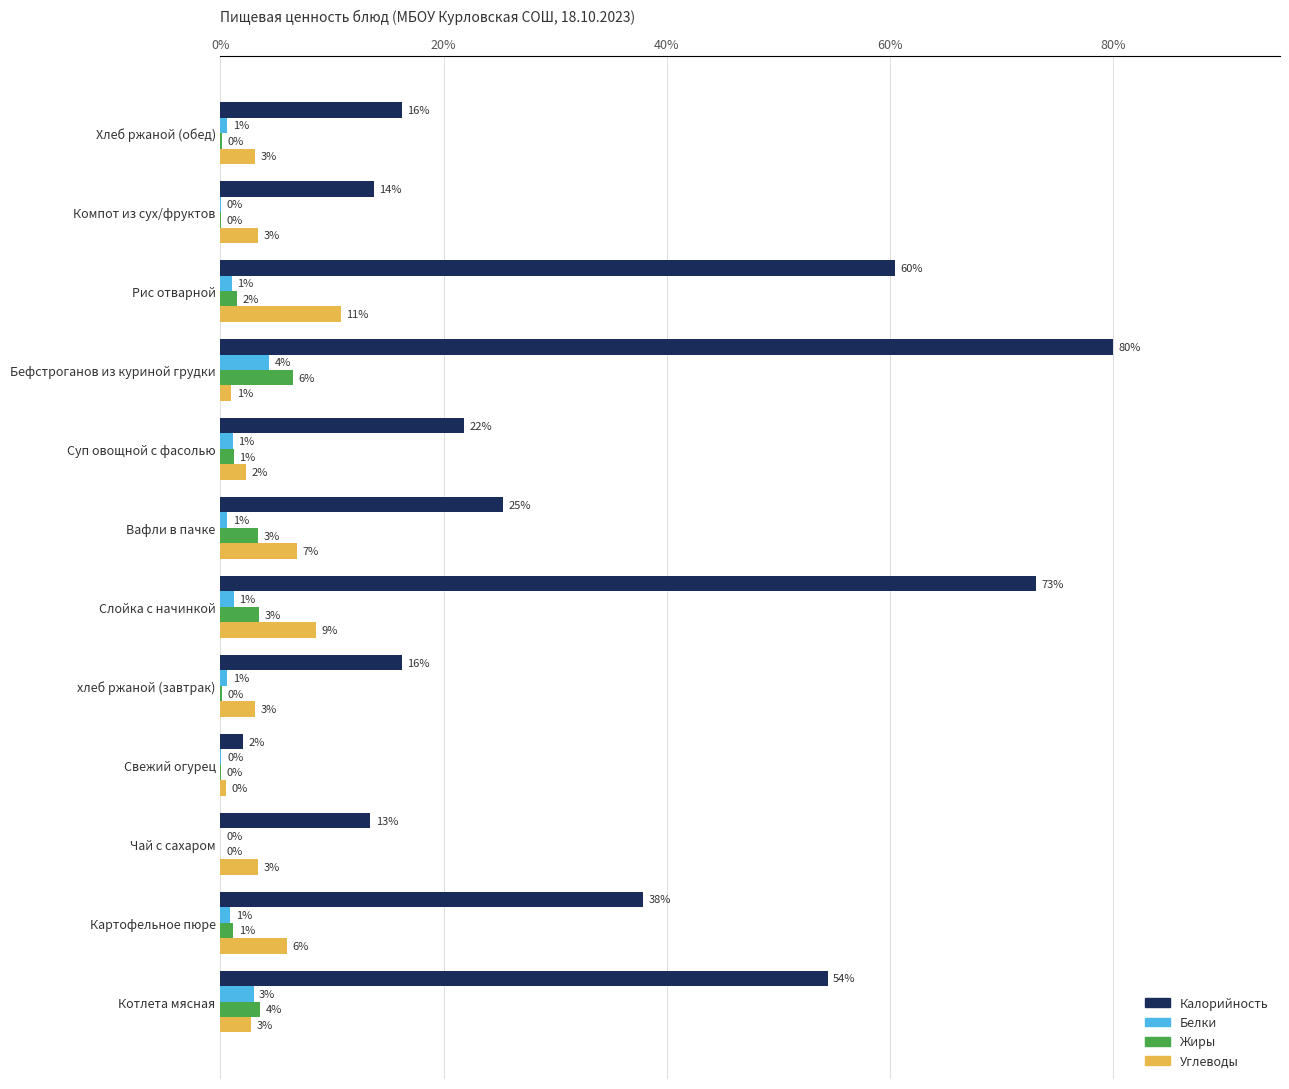

What are all the series names shown in the legend?

Калорийность, Белки, Жиры, Углеводы